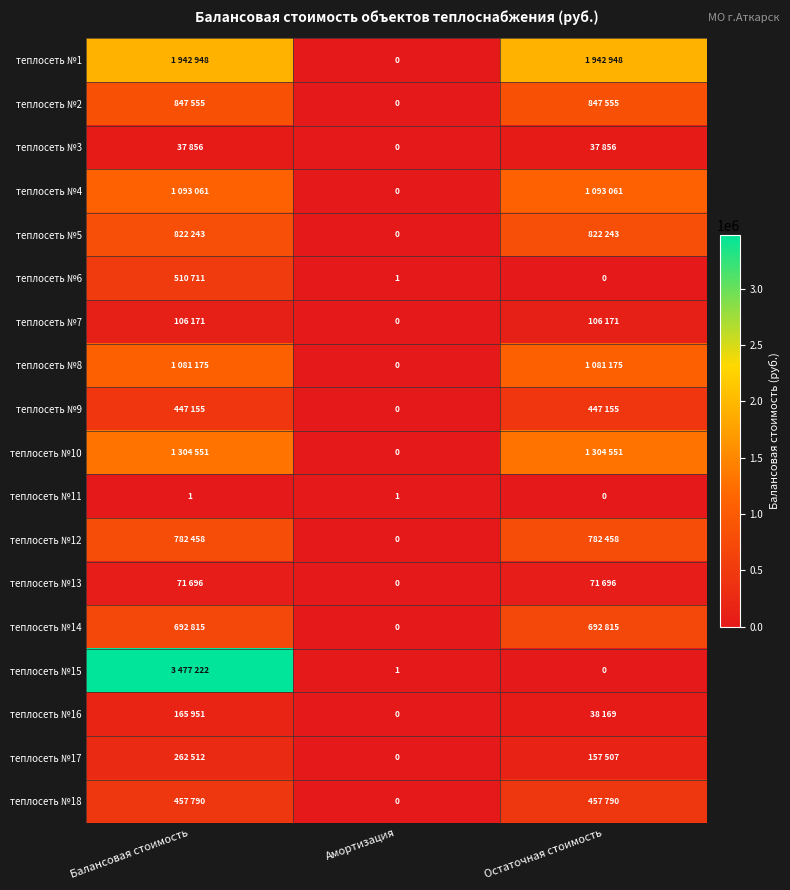

How many categories are shown in the chart?

3